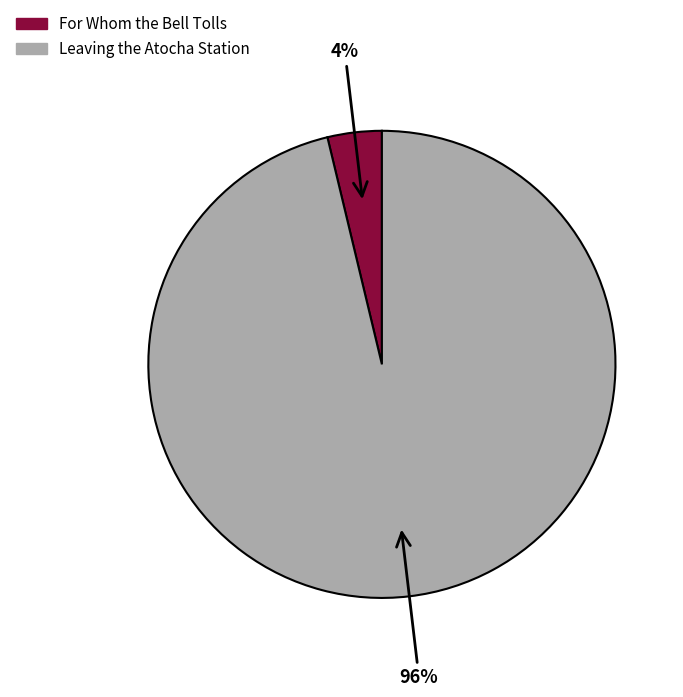

To the nearest percent, what is the average slice percentage?

50%